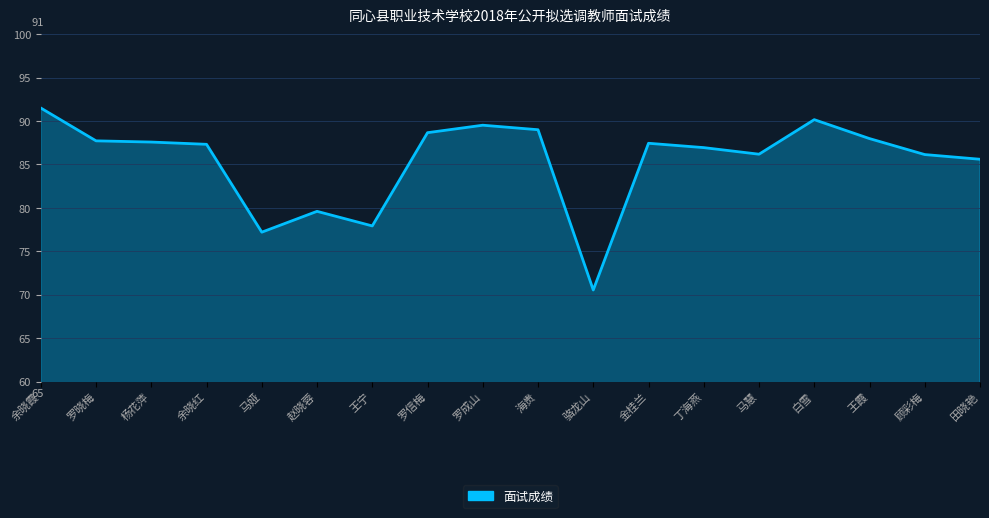

What is the difference between the values at 骆龙山 and 罗信梅?

18.1